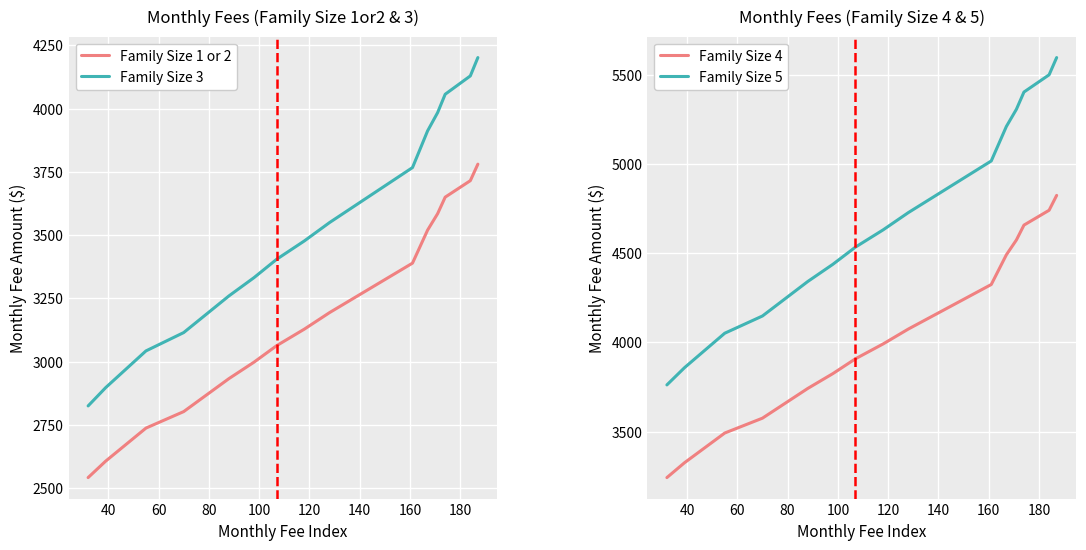

True or false: Family Size 3 and Family Size 1 or 2 intersect in this chart.

False